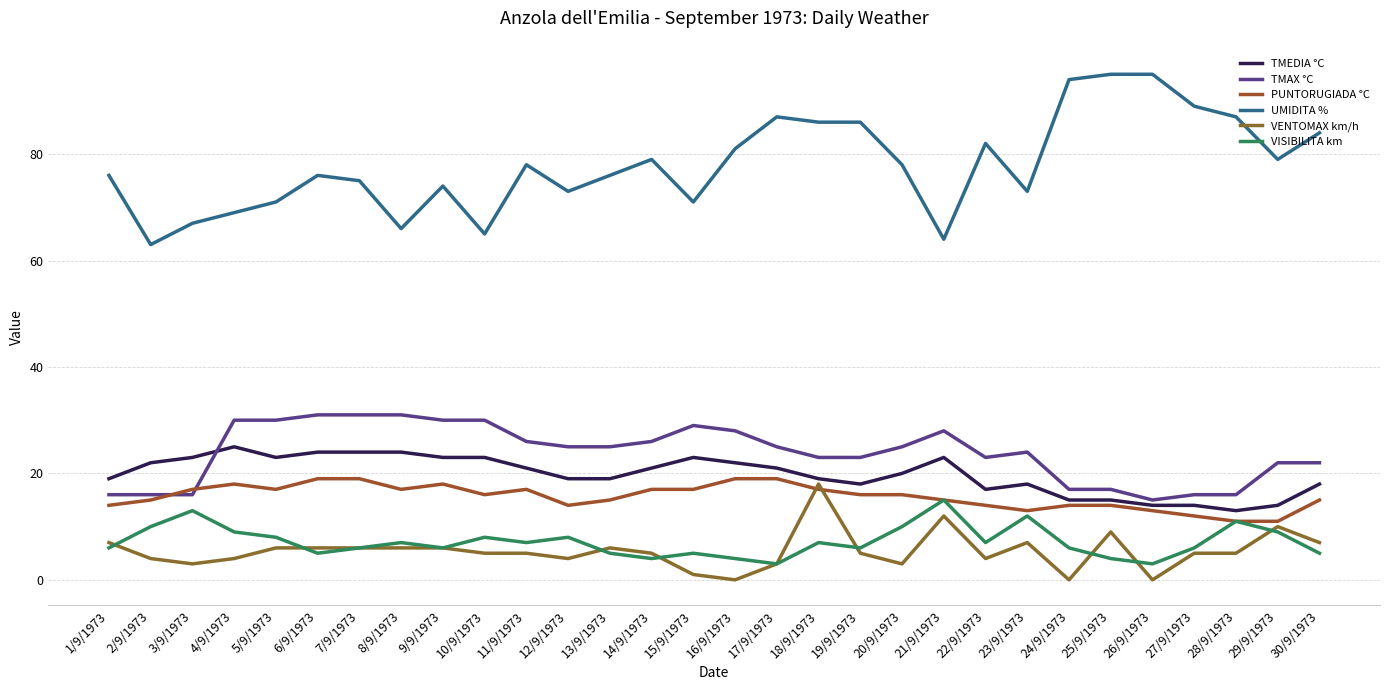

Between 27/9/1973 and 5/9/1973, which is larger?

5/9/1973